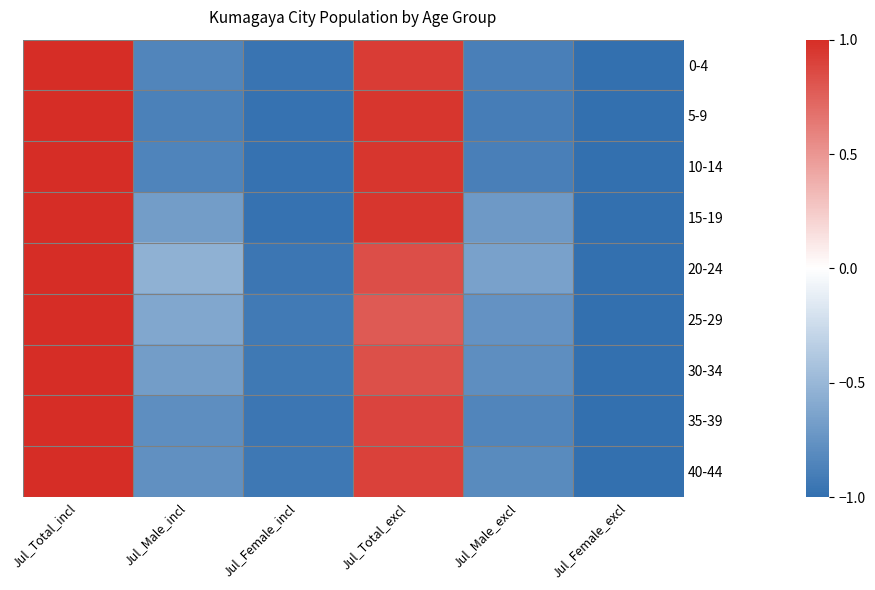

How many data points does each series have?

6